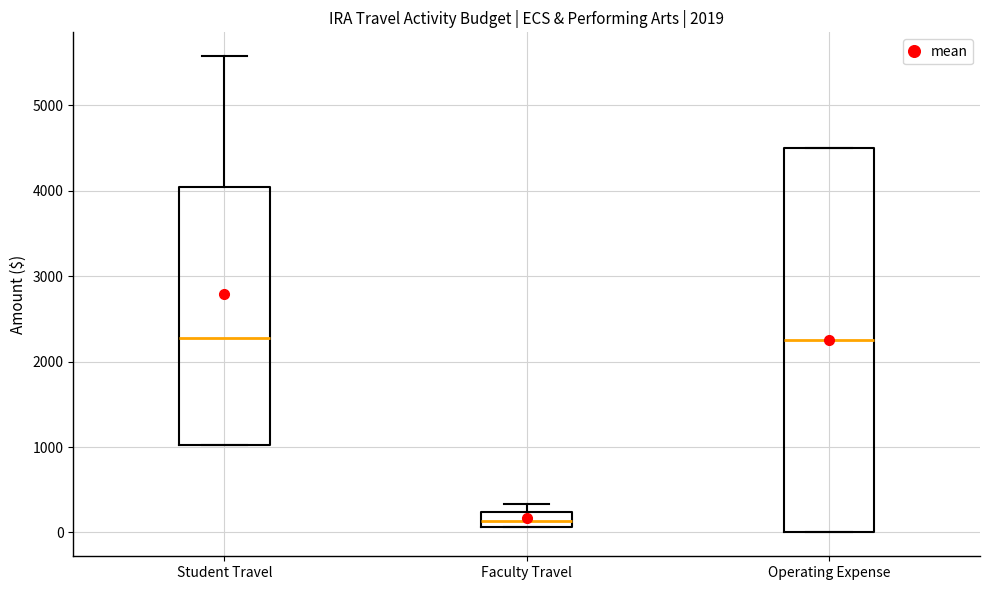

Where is the lower edge of the box for Faculty Travel on the y-axis? The values are not printed on the chart, so give them approximately, as read against the axis.

100